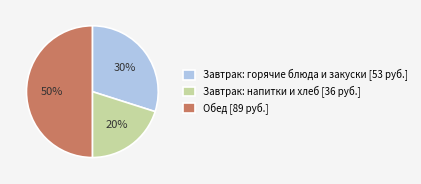

To the nearest percent, what is the difference between the largest and smallest slice percentages?

30%